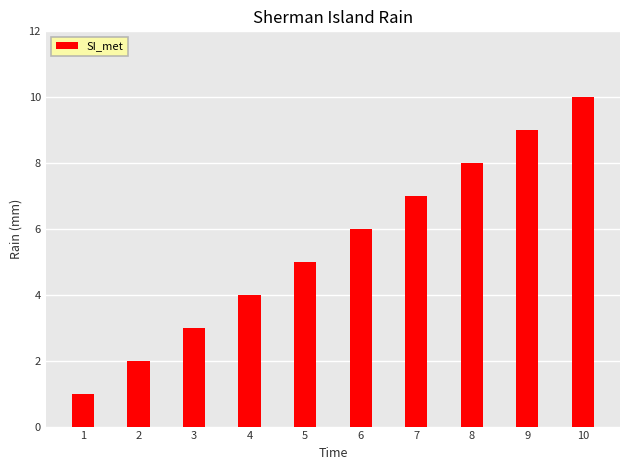

The value at 5 is 7. True or false?

False